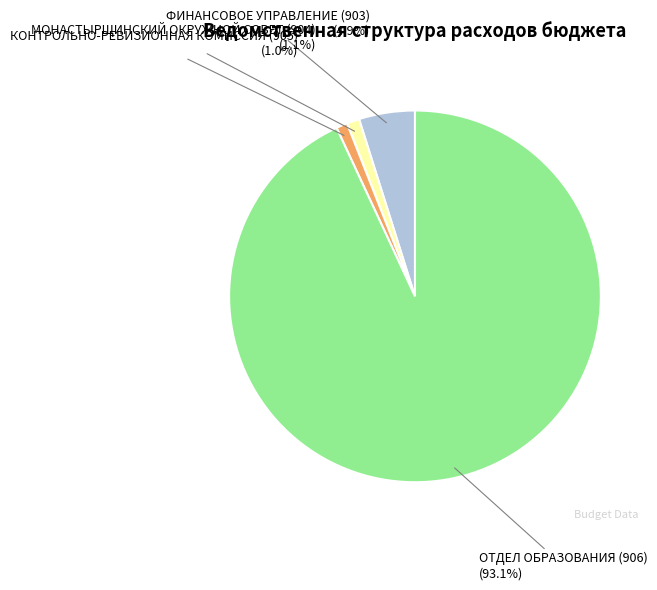

Which slice is the largest?

ОТДЕЛ ОБРАЗОВАНИЯ (906)